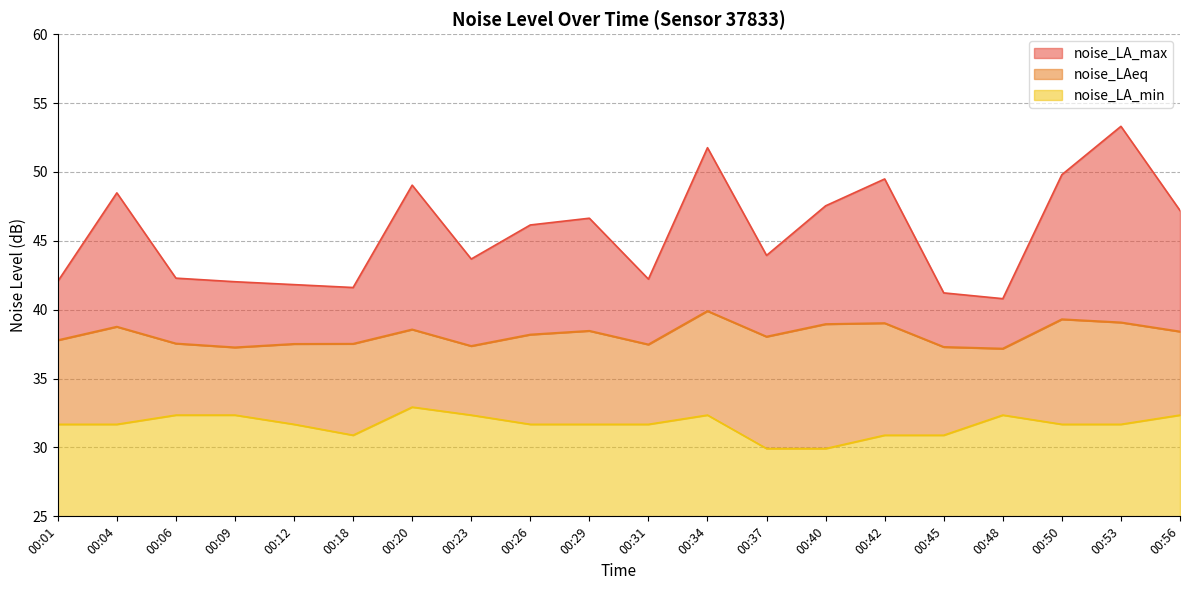

What is the value of the noise_LA_max point at the 19th from the left?

53.3